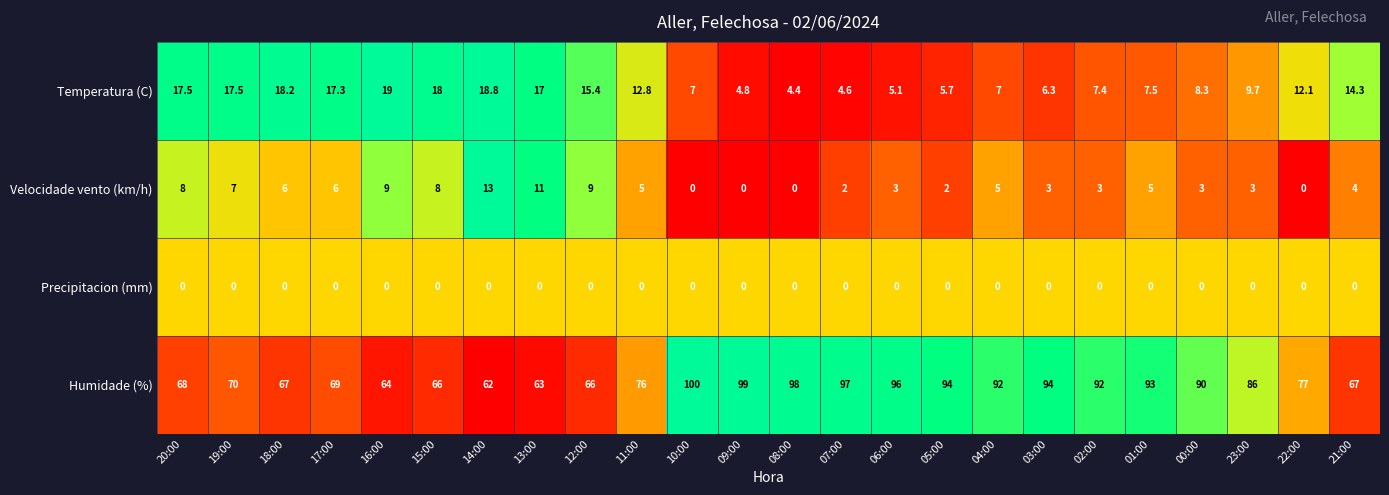

The value of Precipitacion (mm) at 06:00 is 0.0. True or false?

True